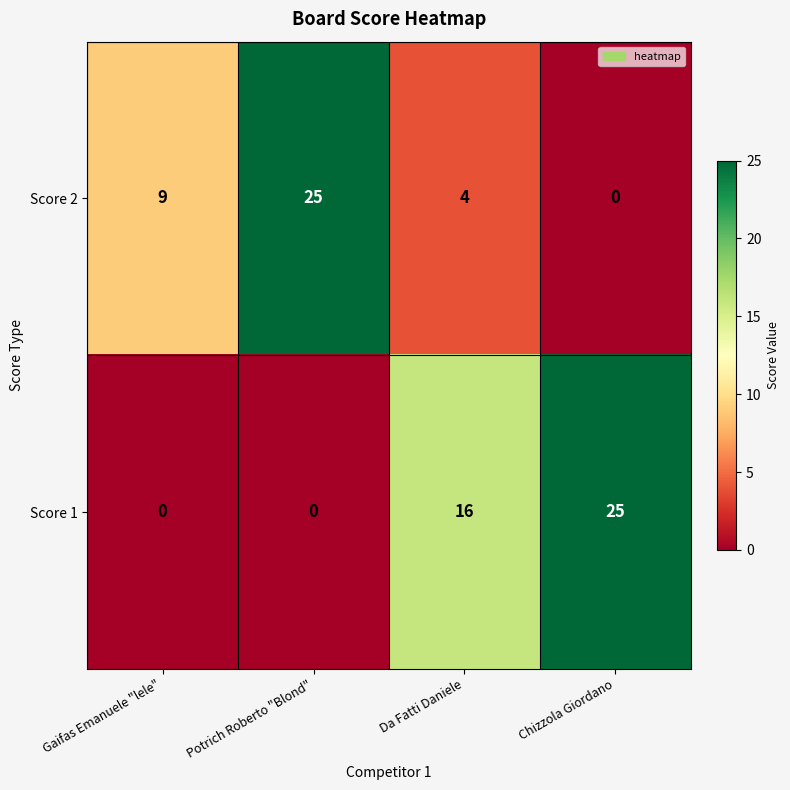

What is the sum of all Score 1 values?

41